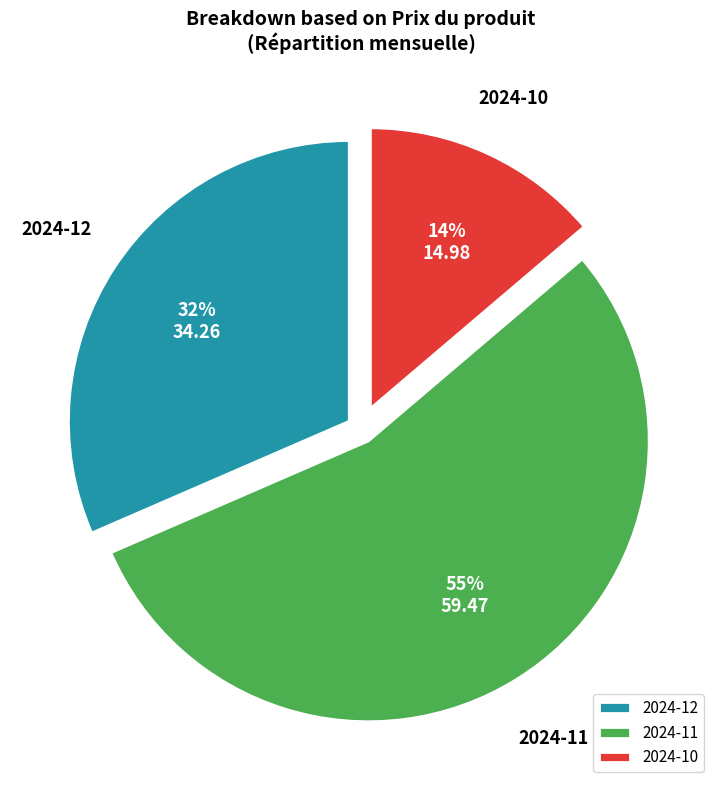

Which slice is the smallest?

2024-10